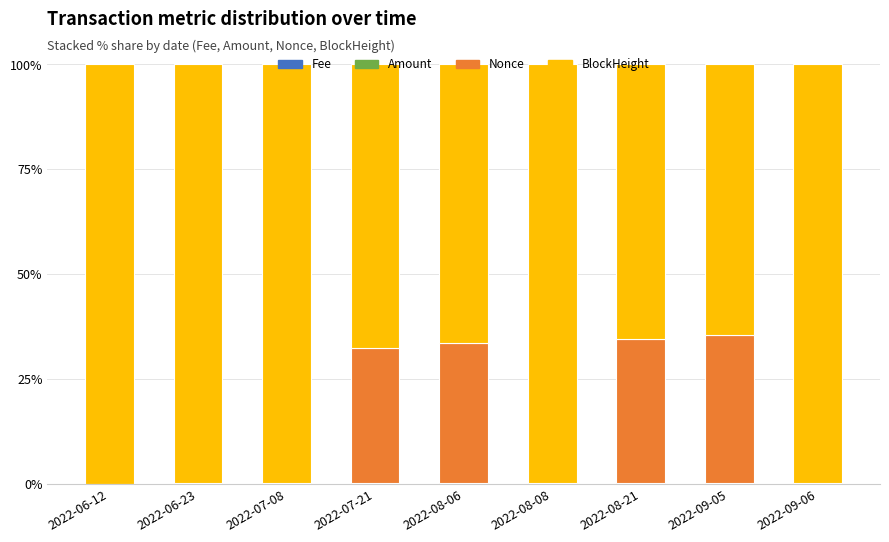

What is the total value across all series at 2022-09-06?

100.0